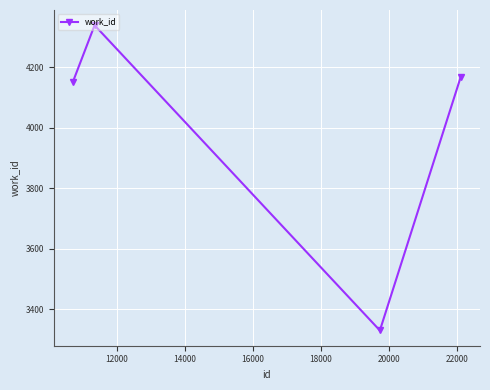

What is the difference between the second highest and minimum values?

837